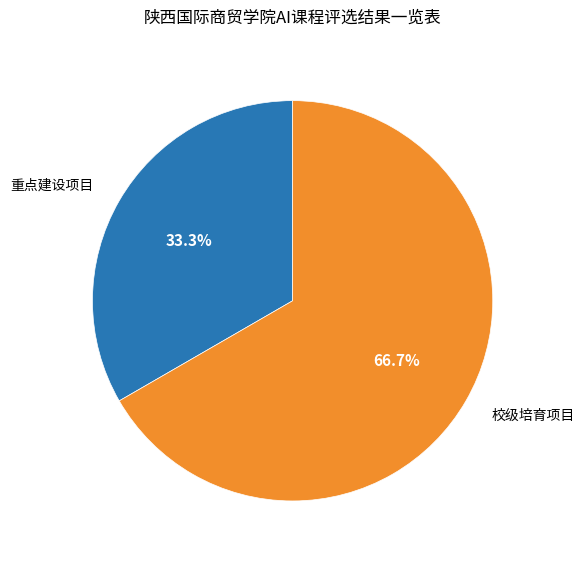

The 重点建设项目 slice represents 33% of the pie. True or false?

True